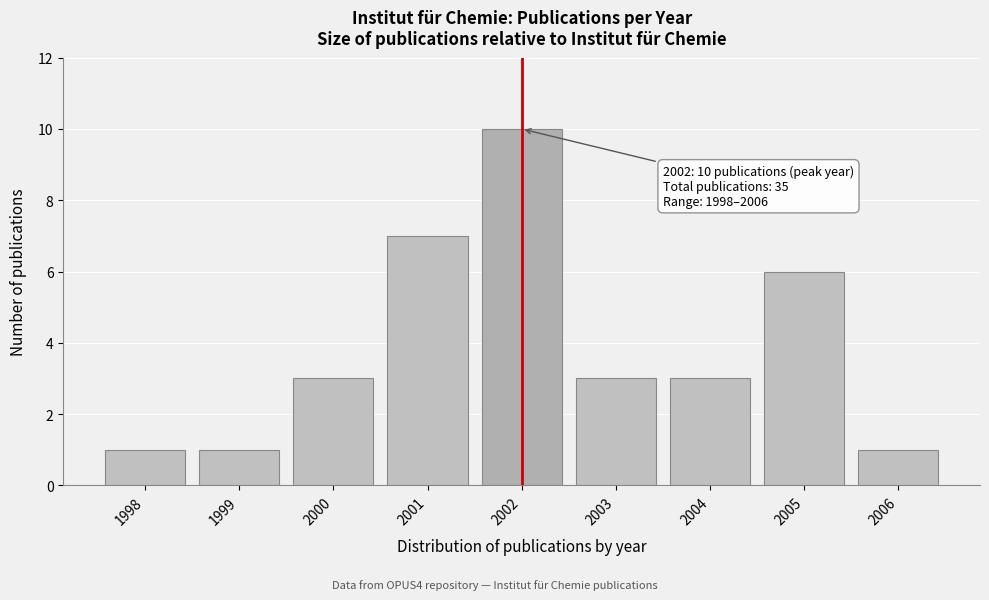

Reading right to left, transcribe all the data shown in this chart.

1	6	3	3	10	7	3	1	1